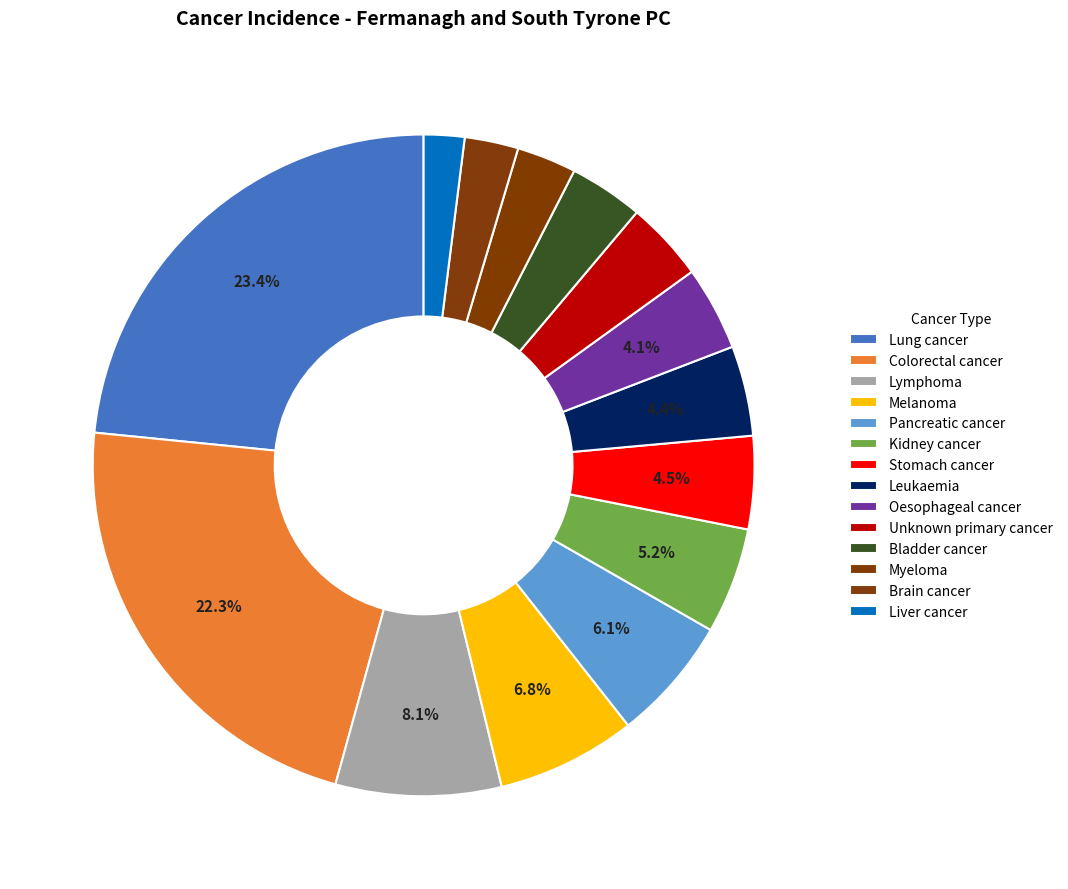

To the nearest percent, what portion does Bladder cancer represent?

4%